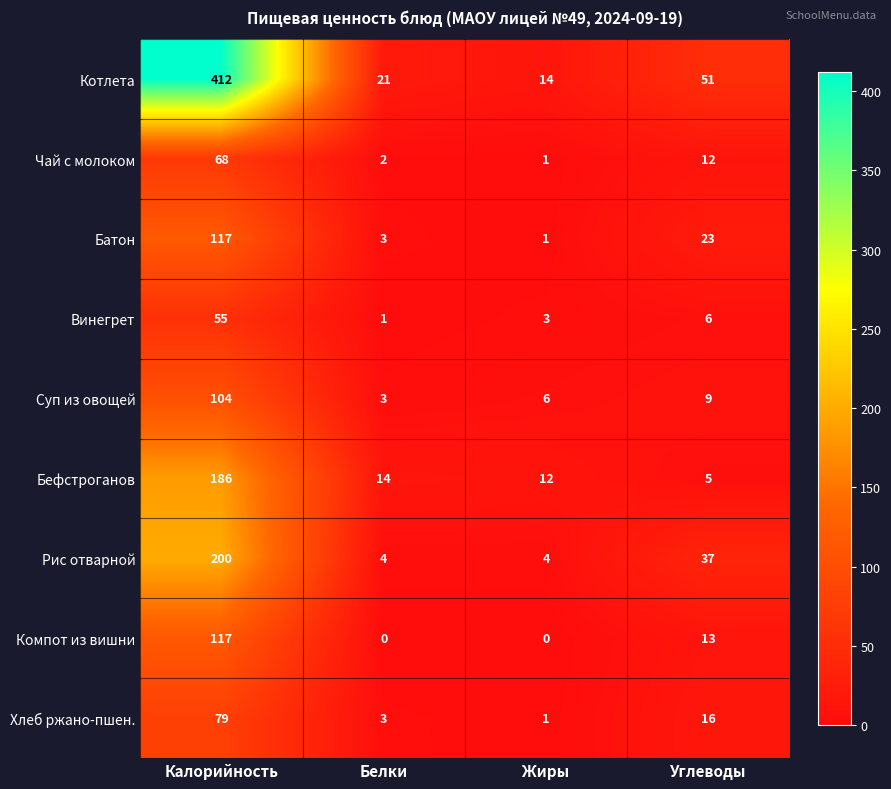

What is the total value across all series at Калорийность?

1338